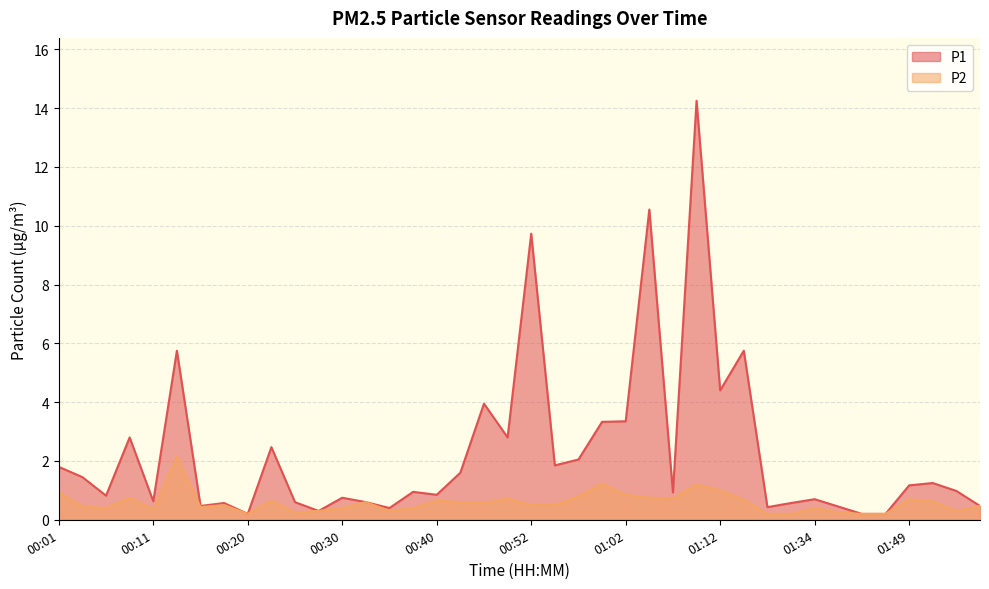

What is the value of the P2 point at the 3rd from the left?

0.4